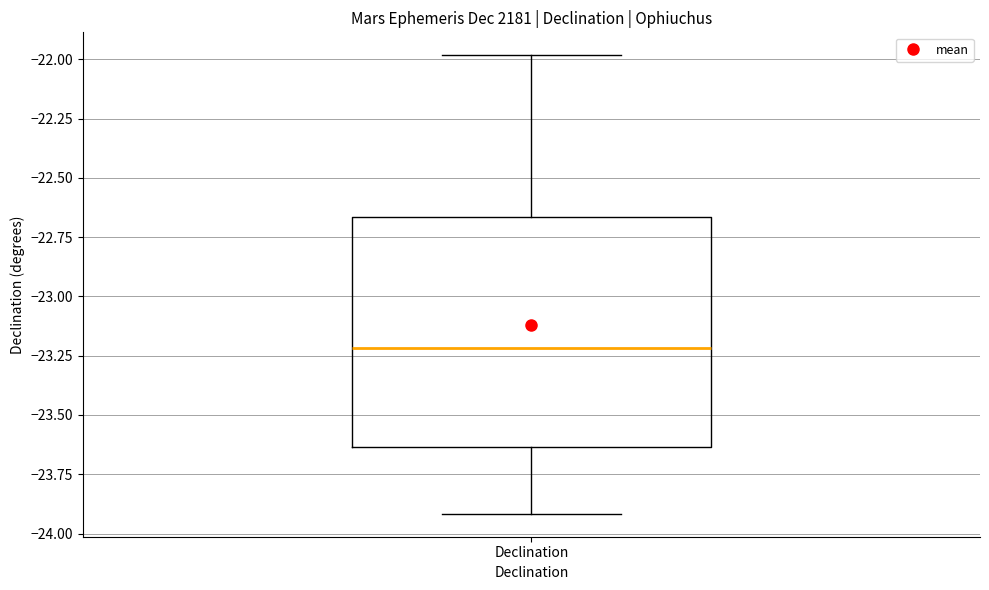

Where is the lower edge of the box for Declination on the y-axis? The values are not printed on the chart, so give them approximately, as read against the axis.

-23.65